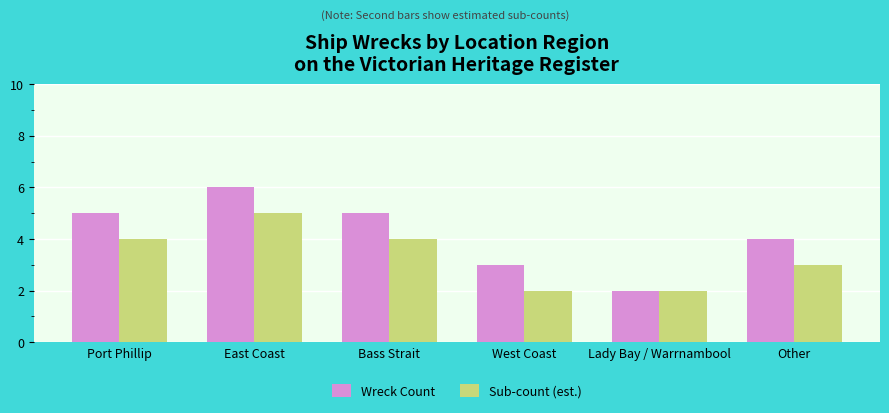

Which series has the widest spread of values?

Wreck Count